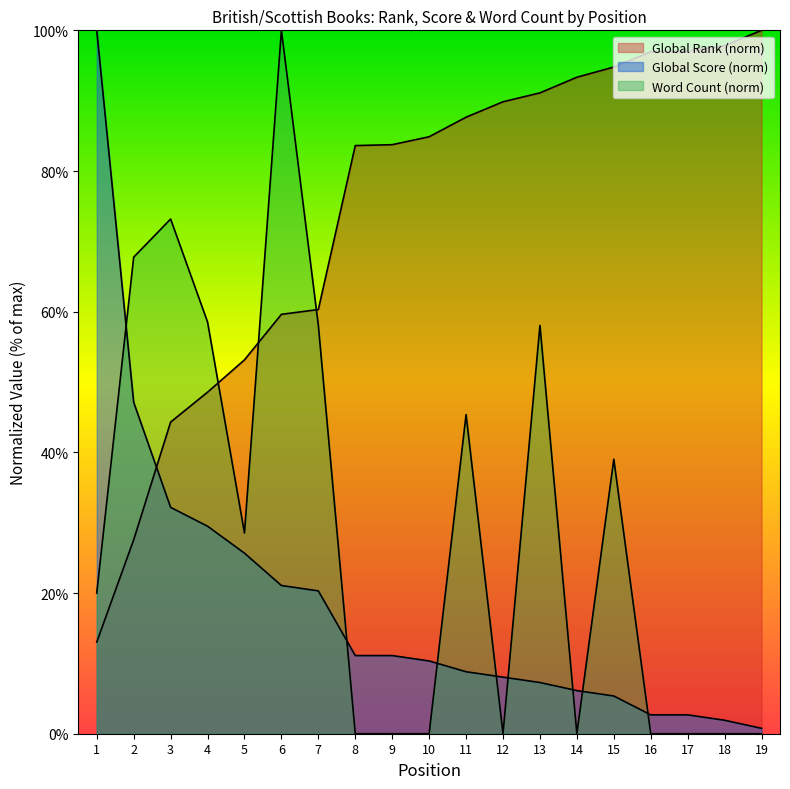

The value of Global Score at 1 is 150.2. True or false?

False